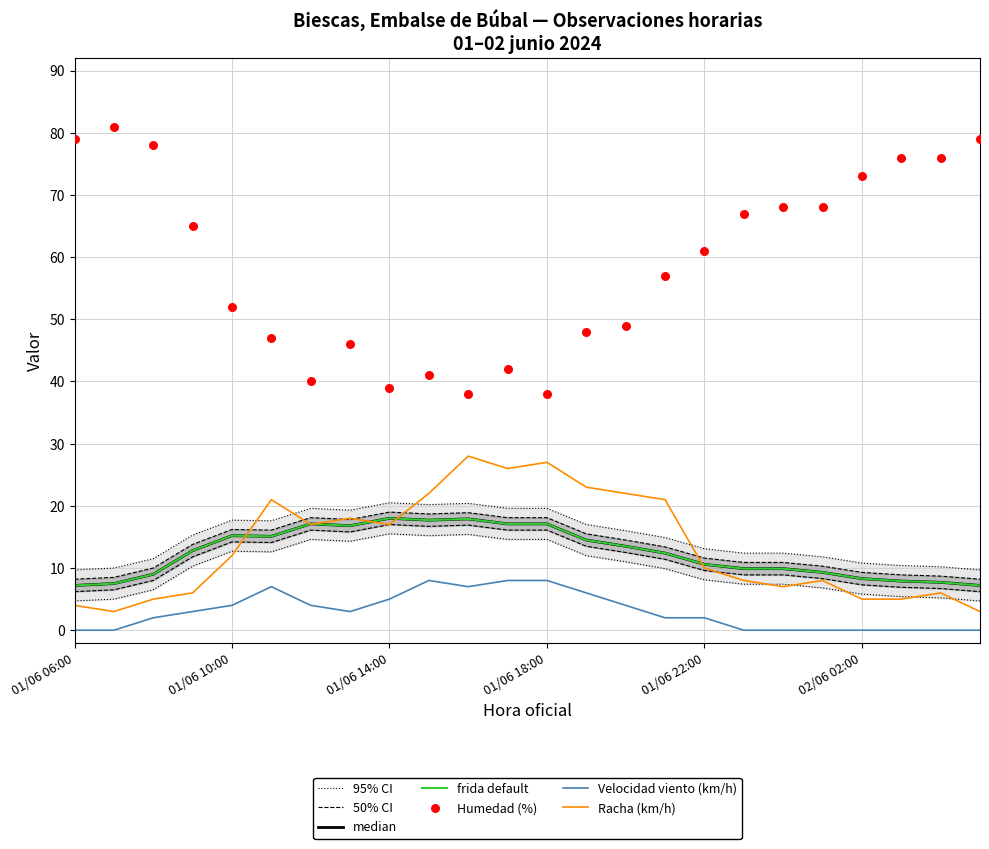

What is the total value across all series at 01/06 10:00?

80.7